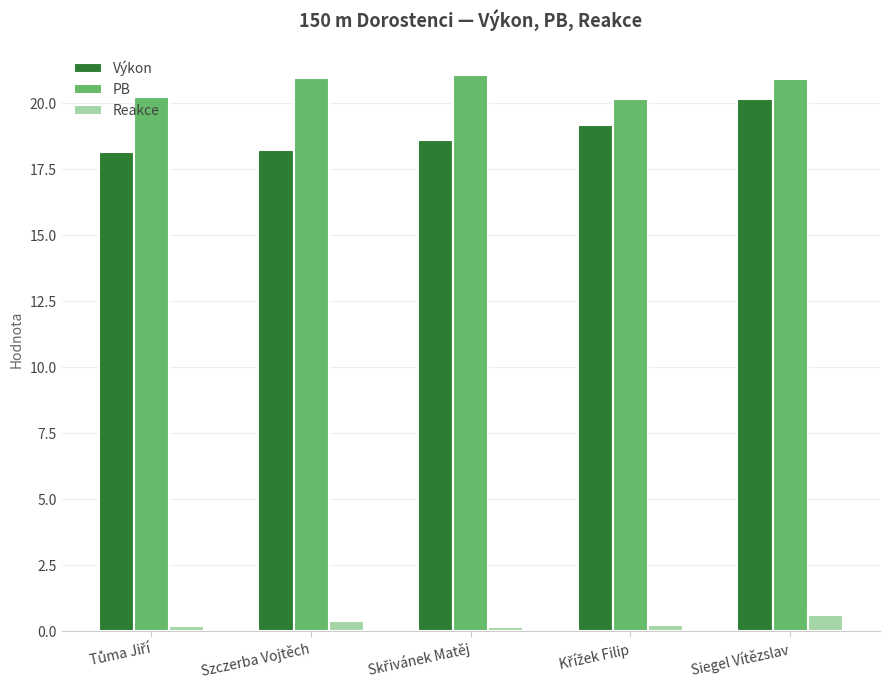

True or false: Výkon has a value of 20.1 at Siegel Vítězslav.

True